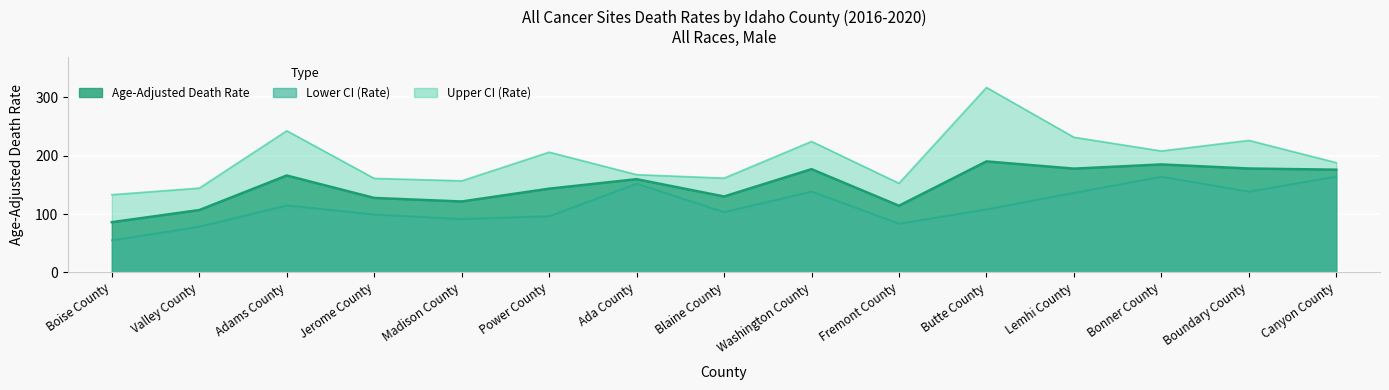

Which category has the highest value in the Age-Adjusted Death Rate series?

Butte County